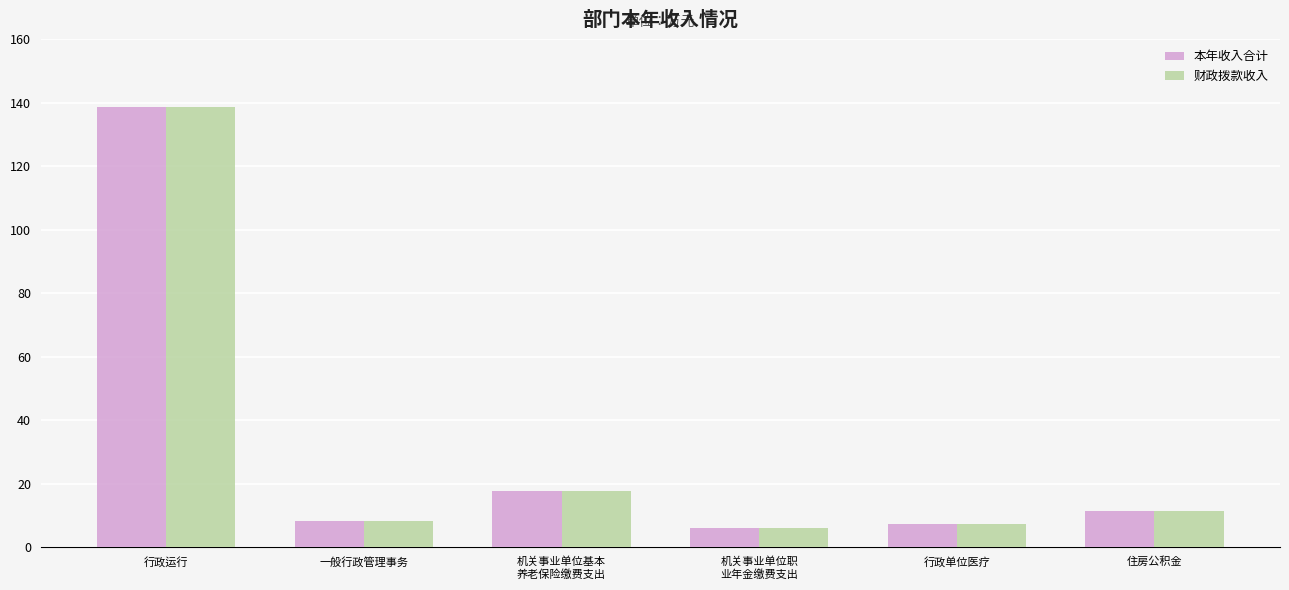

The 财政拨款收入 series shows 198.9 at 行政运行. True or false?

False